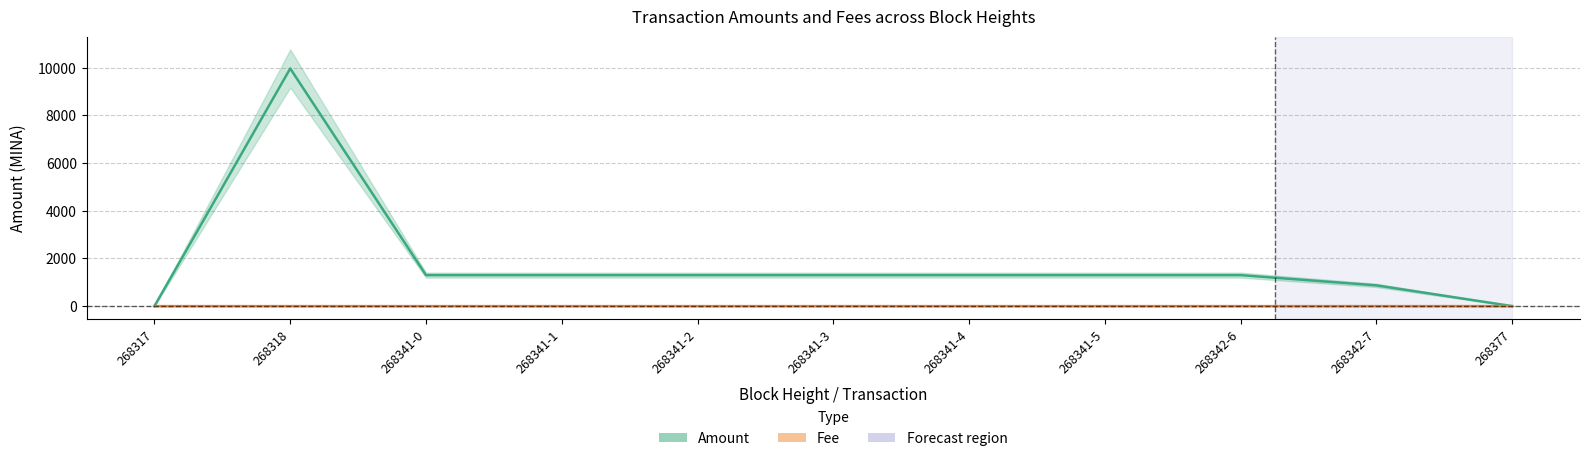

True or false: Amount and Fee cross at least once.

False